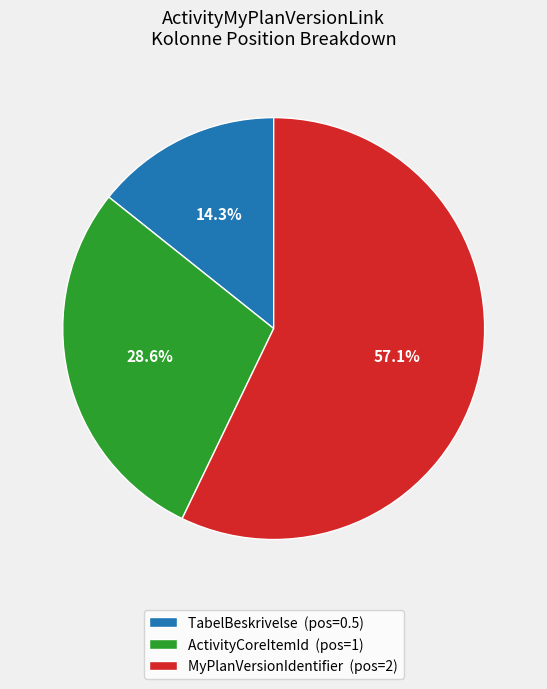

Do ActivityCoreItemId (pos=1) and TabelBeskrivelse (pos=0.5) together represent more than half of the pie?

No